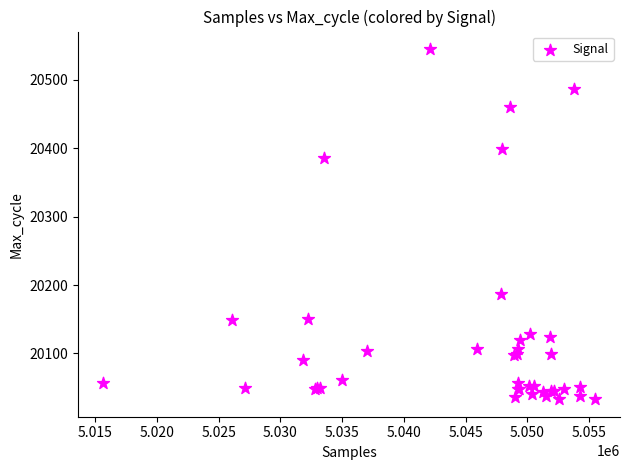

What Y value in the scatter plot is closest to 20289?

20385